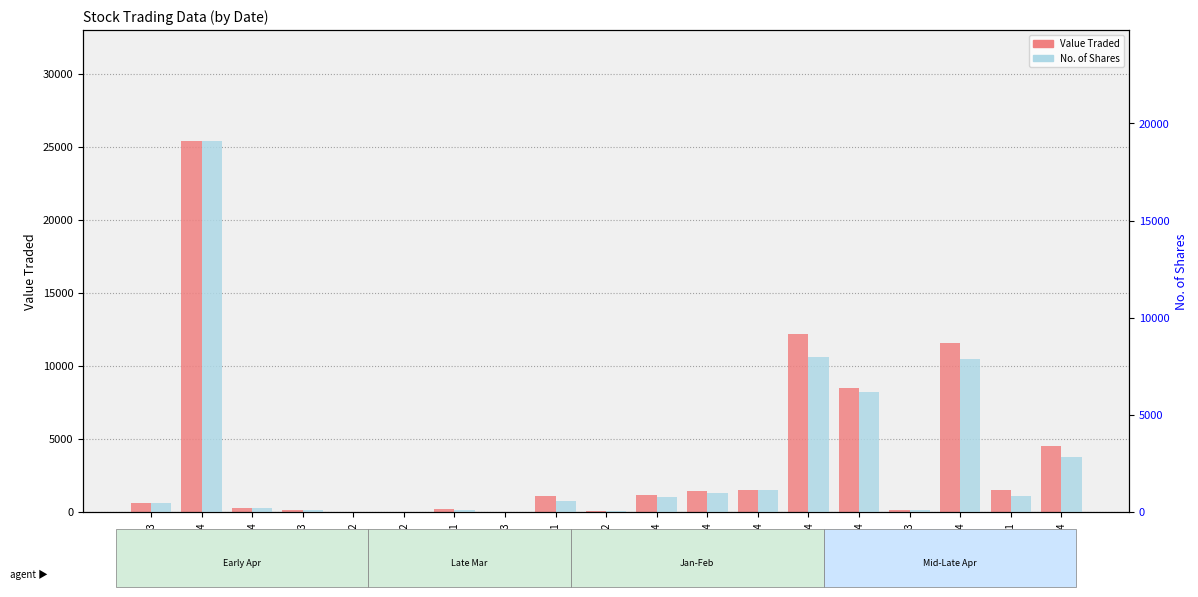

What are all the series names shown in the legend?

Value Traded, No. of Shares